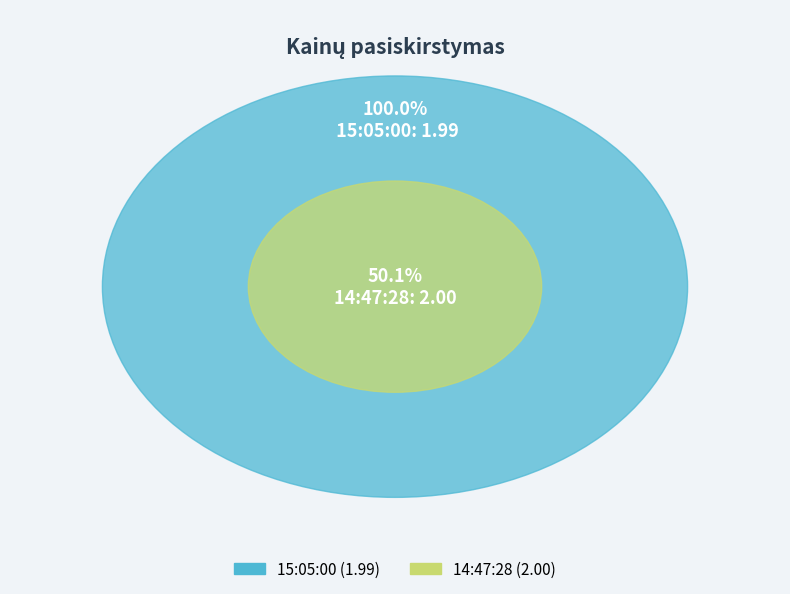

The 14:47:28 slice represents 45% of the pie. True or false?

False